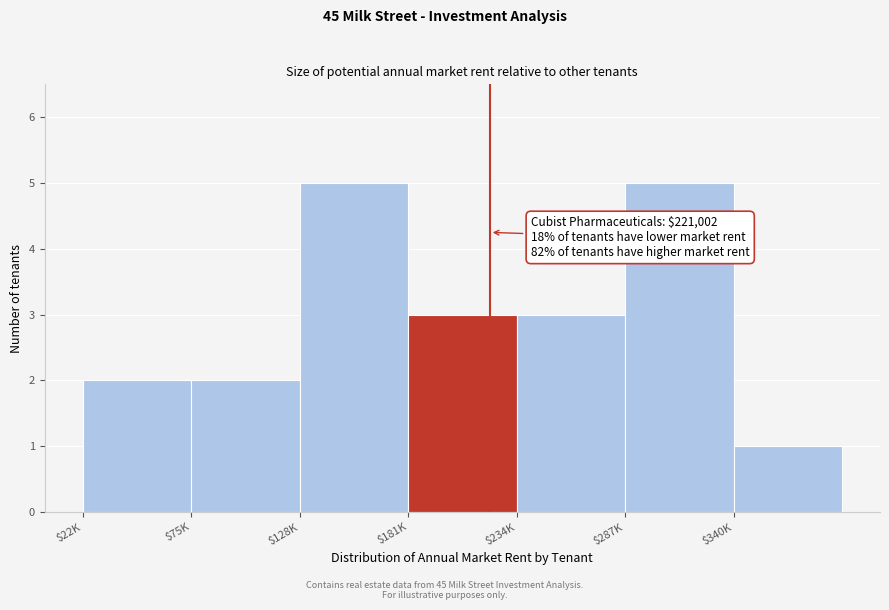

Is it true that the value at $75K is 2?

True